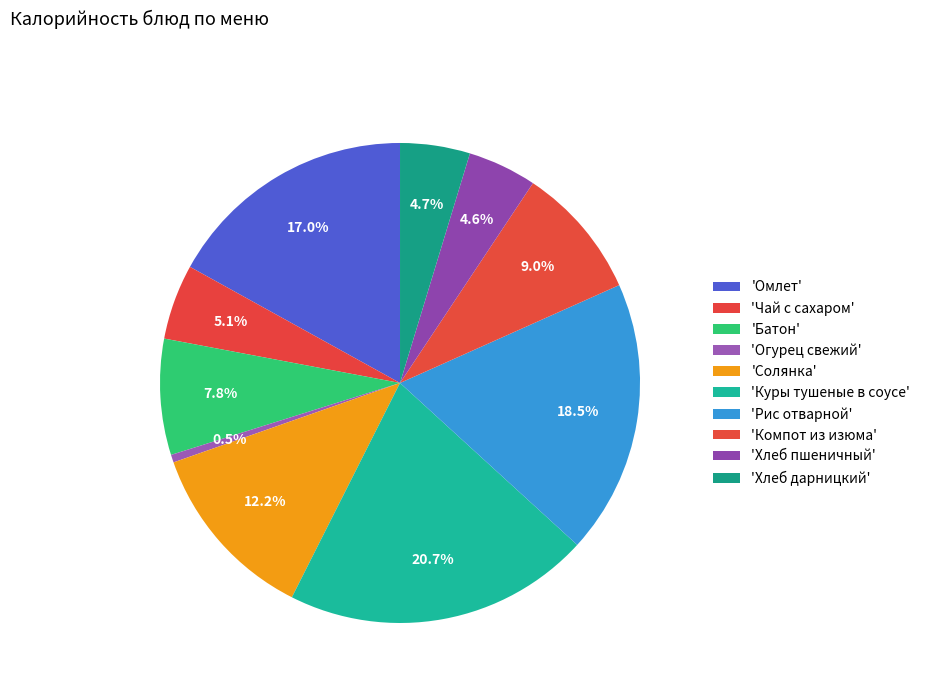

Count the number of slices in the pie.

10